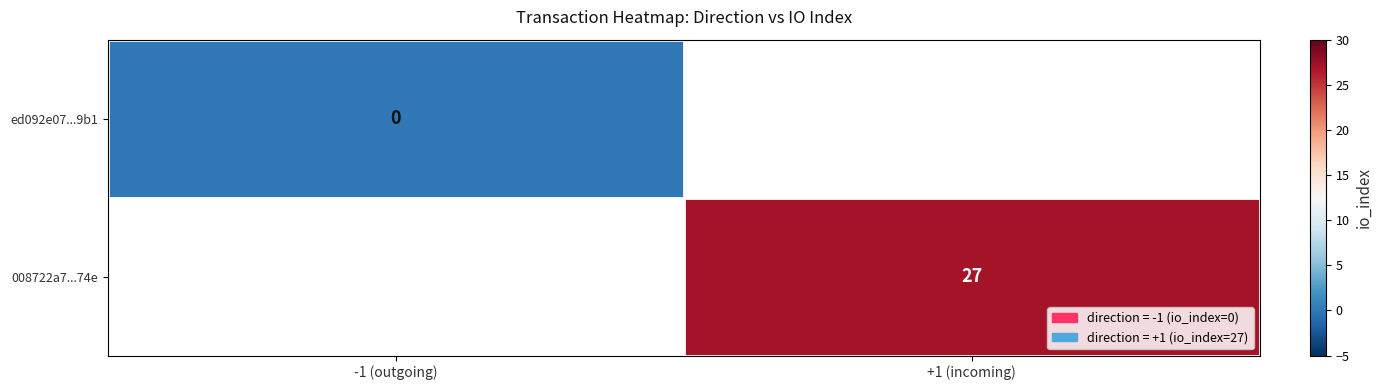

What is the maximum value shown in the chart?

27.0